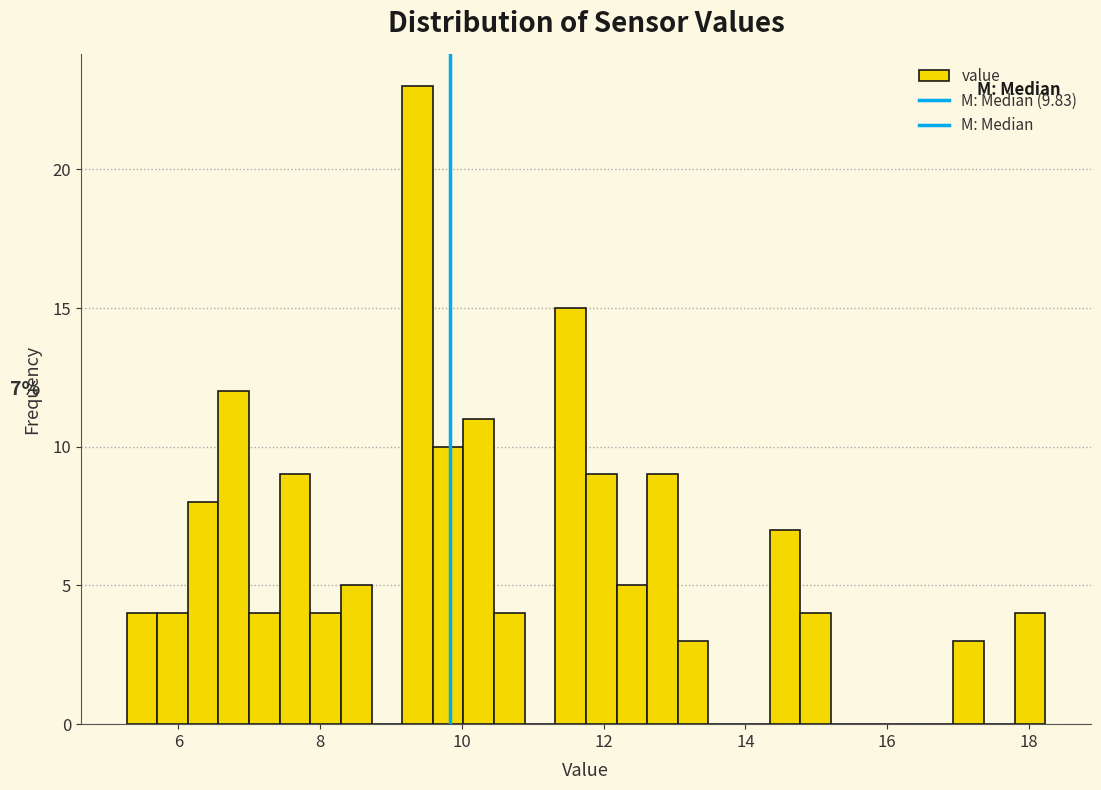

Around what value on the x-axis is the tallest bar? Give the approximate position of its centre, as read against the axis.

9.4